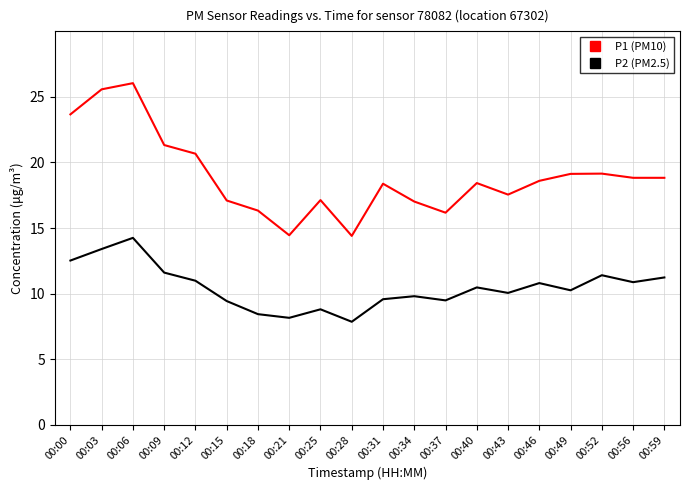

Does the chart display data point markers on the line(s)?

No